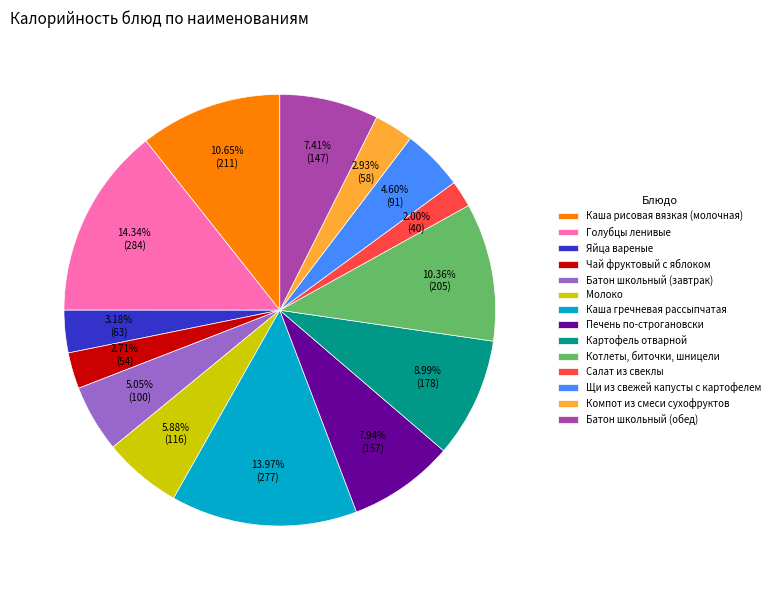

Count the number of slices in the pie.

14